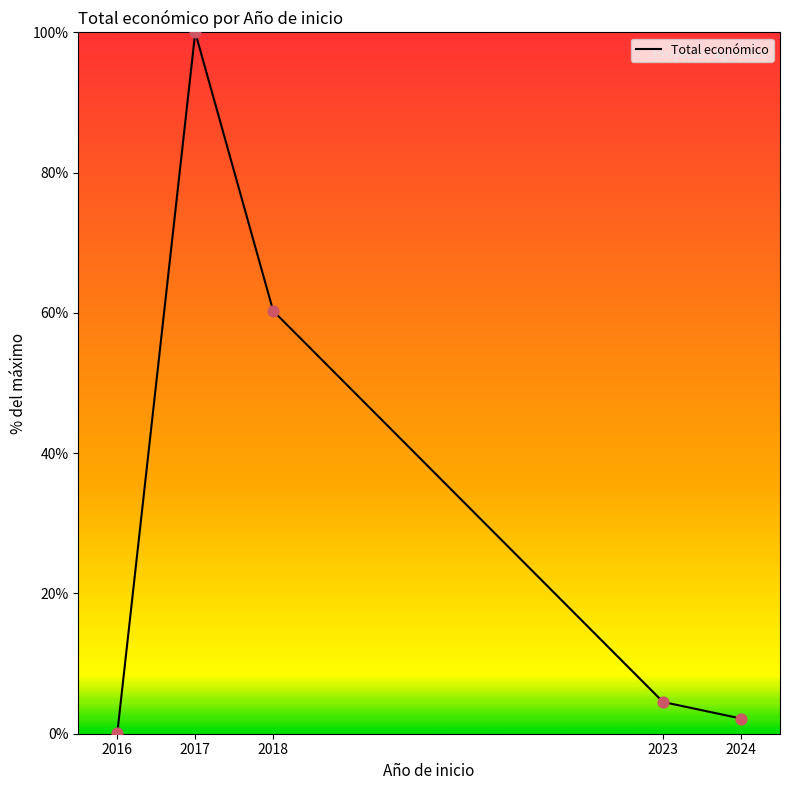

What is the ratio of the value at 2023 to the value at 2018?

0.1